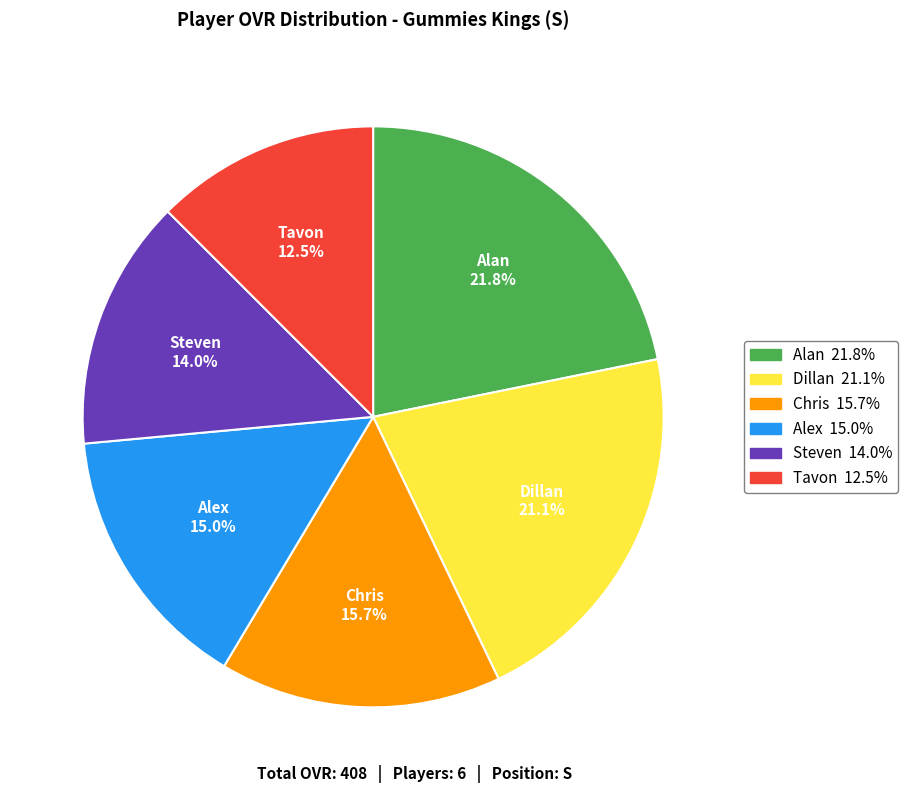

To the nearest percent, what percentage of the pie is Steven?

14%